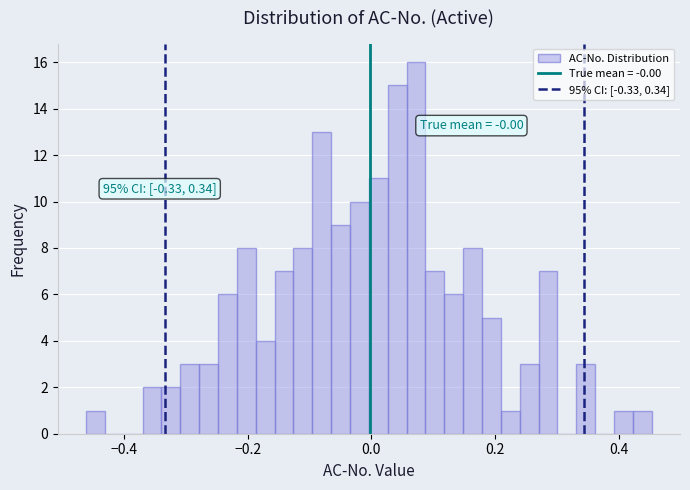

Around what value on the x-axis is the tallest bar? Give the approximate position of its centre, as read against the axis.

0.08